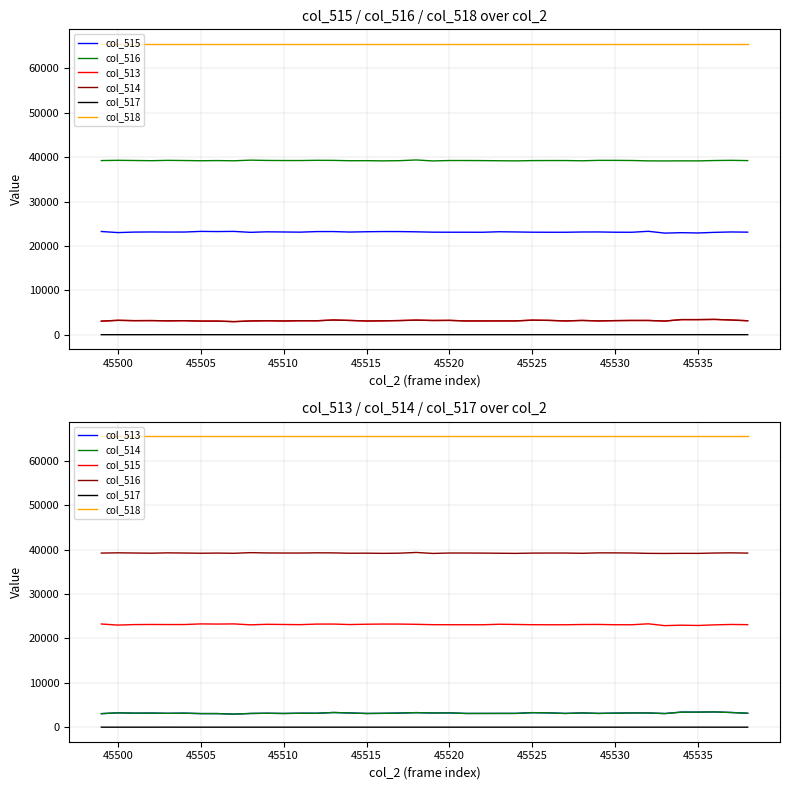

How many categories are shown in the chart?

40